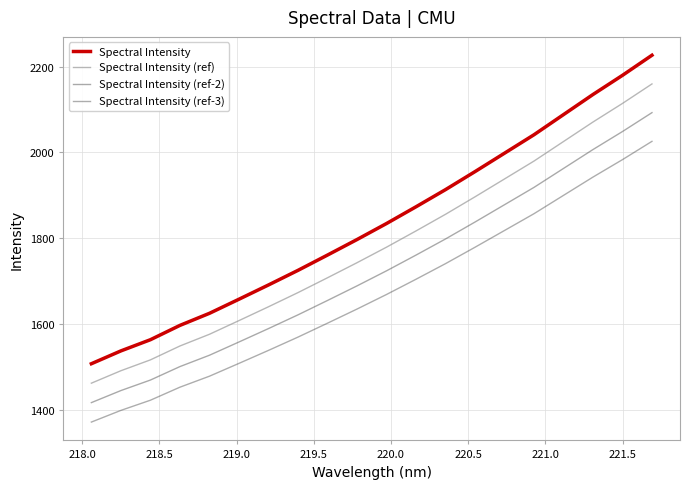

True or false: Spectral Intensity (ref-3) and Spectral Intensity cross at least once.

False